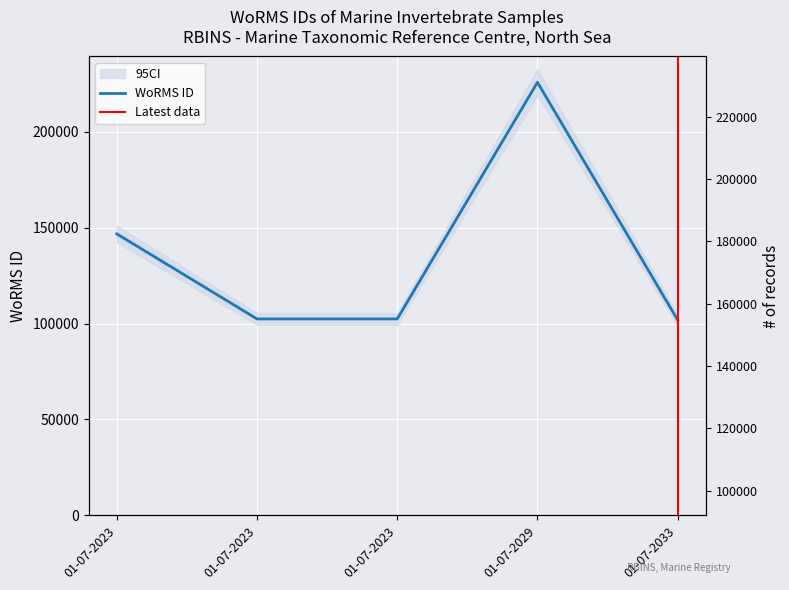

Where does the data first go above 102433?

01-07-2023